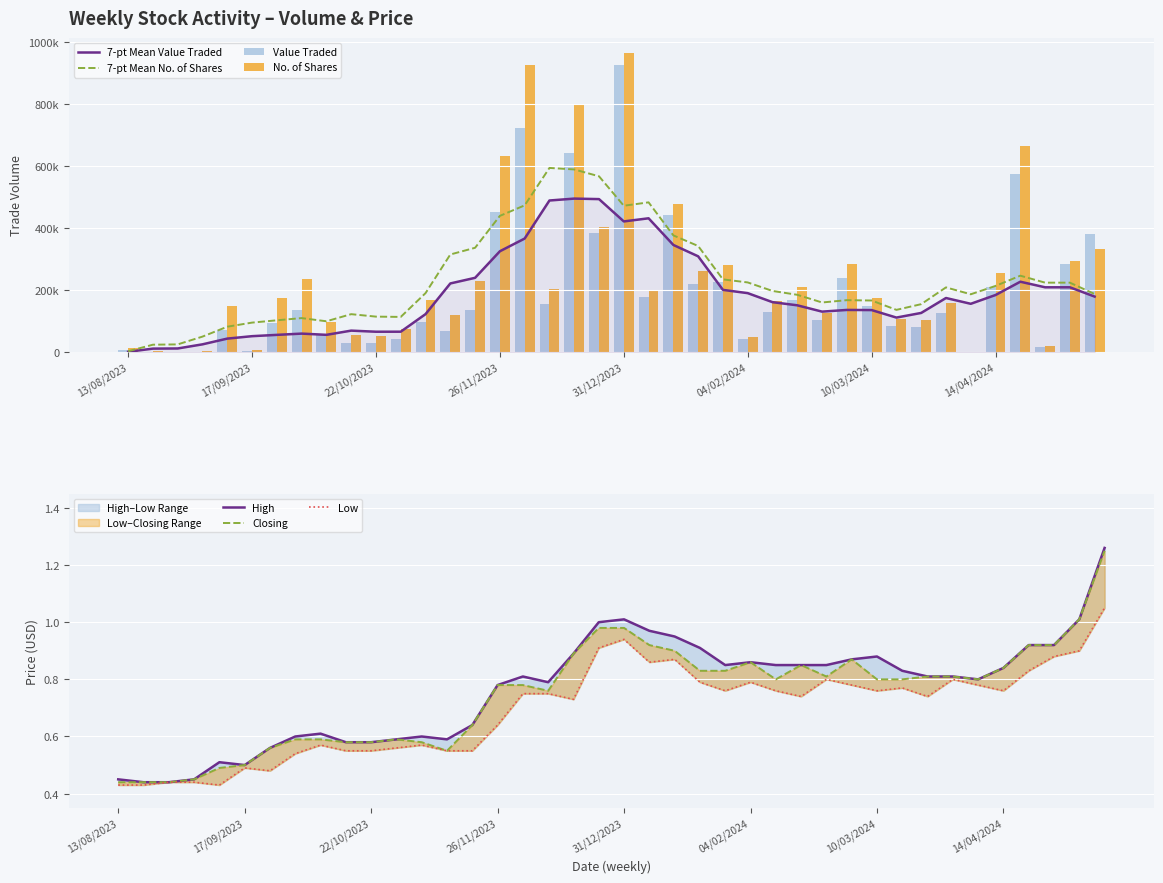

What is the value of the No. of Shares bar at the 31st from the left?

53930